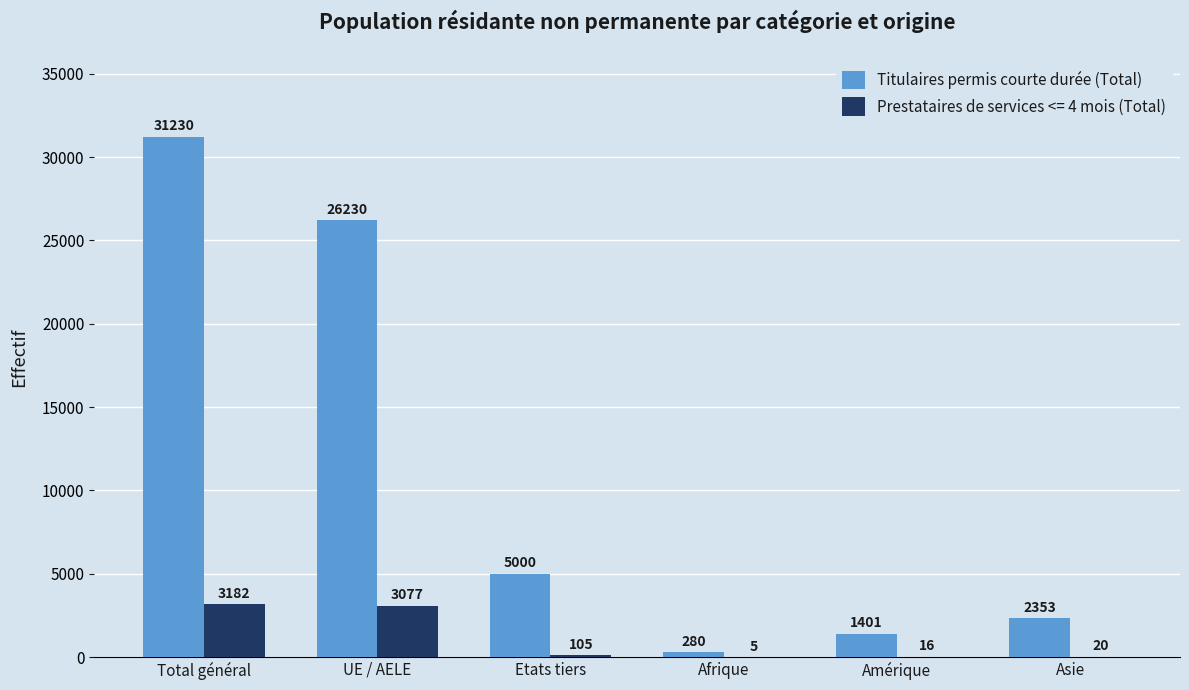

Read the Prestataires de services <= 4 mois (Total) value at Etats tiers, to the nearest 50.

100